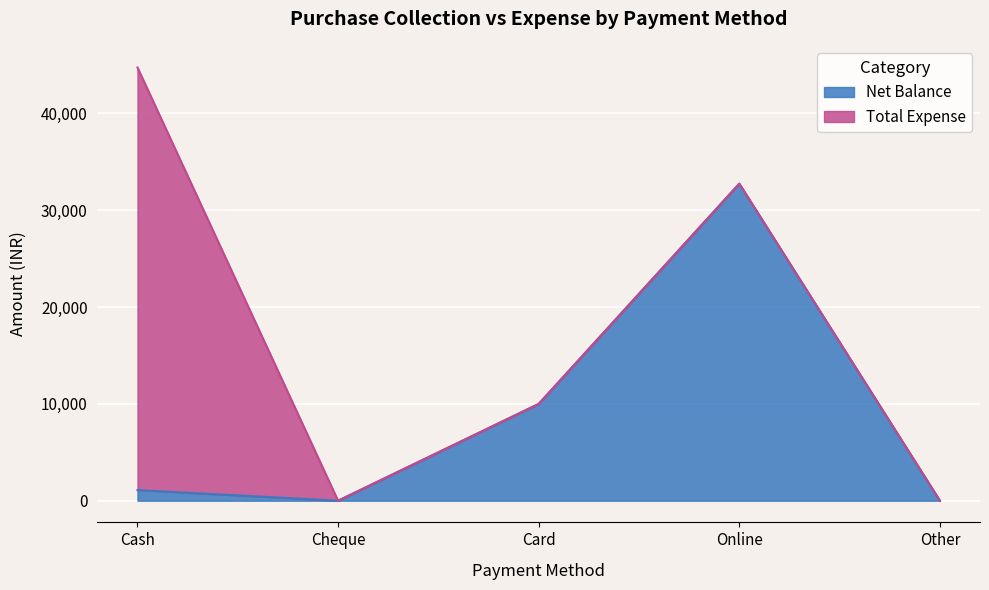

What is the difference between the maximum and second lowest values?

32750